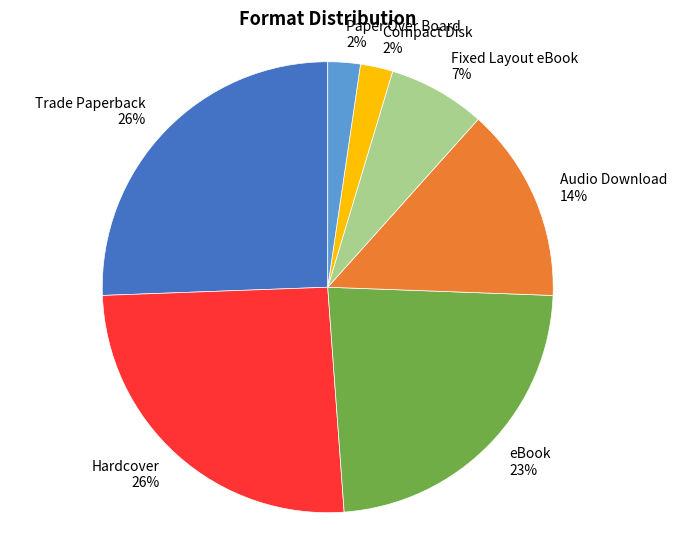

True or false: eBook accounts for 23% of the total.

True